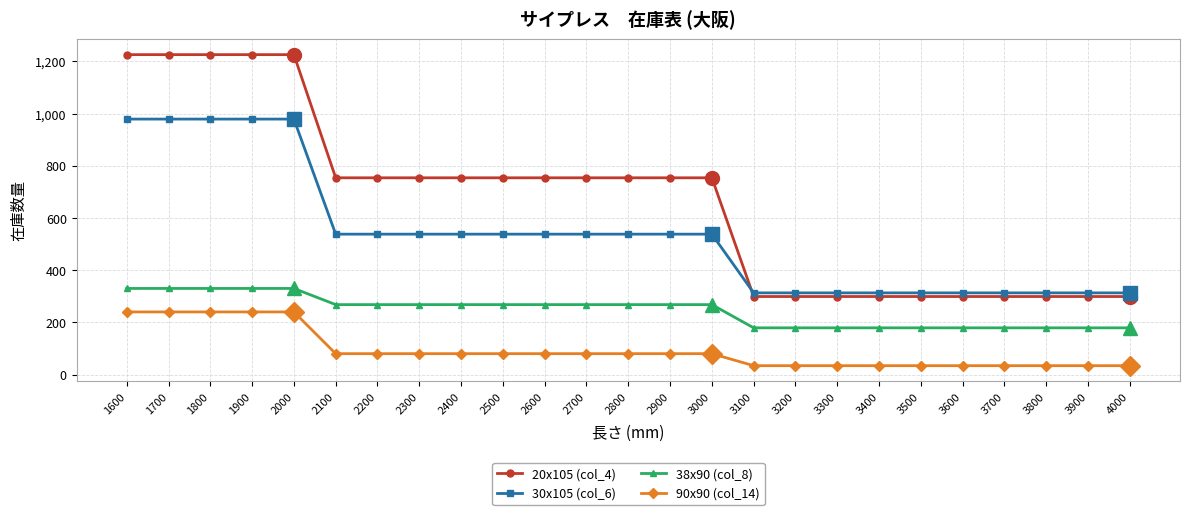

Between 3600 and 3000, which is larger?

3000